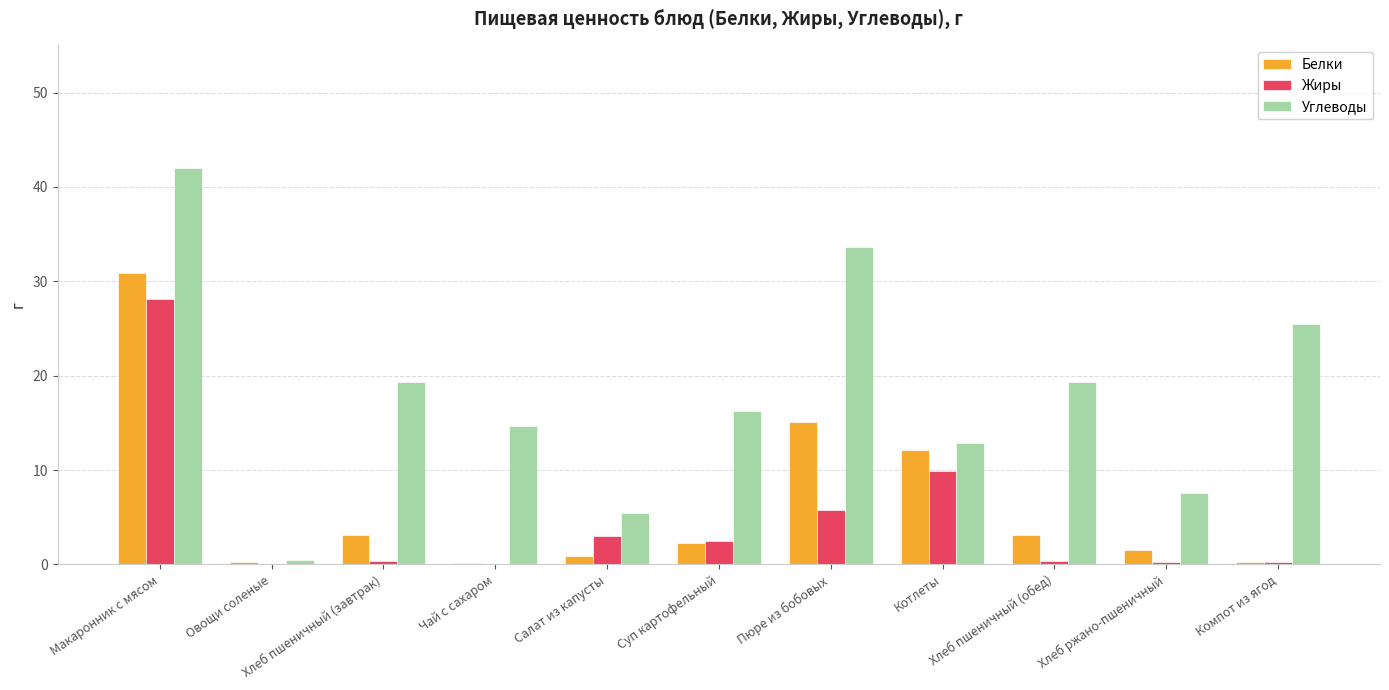

Which series has the largest total across all categories?

Углеводы